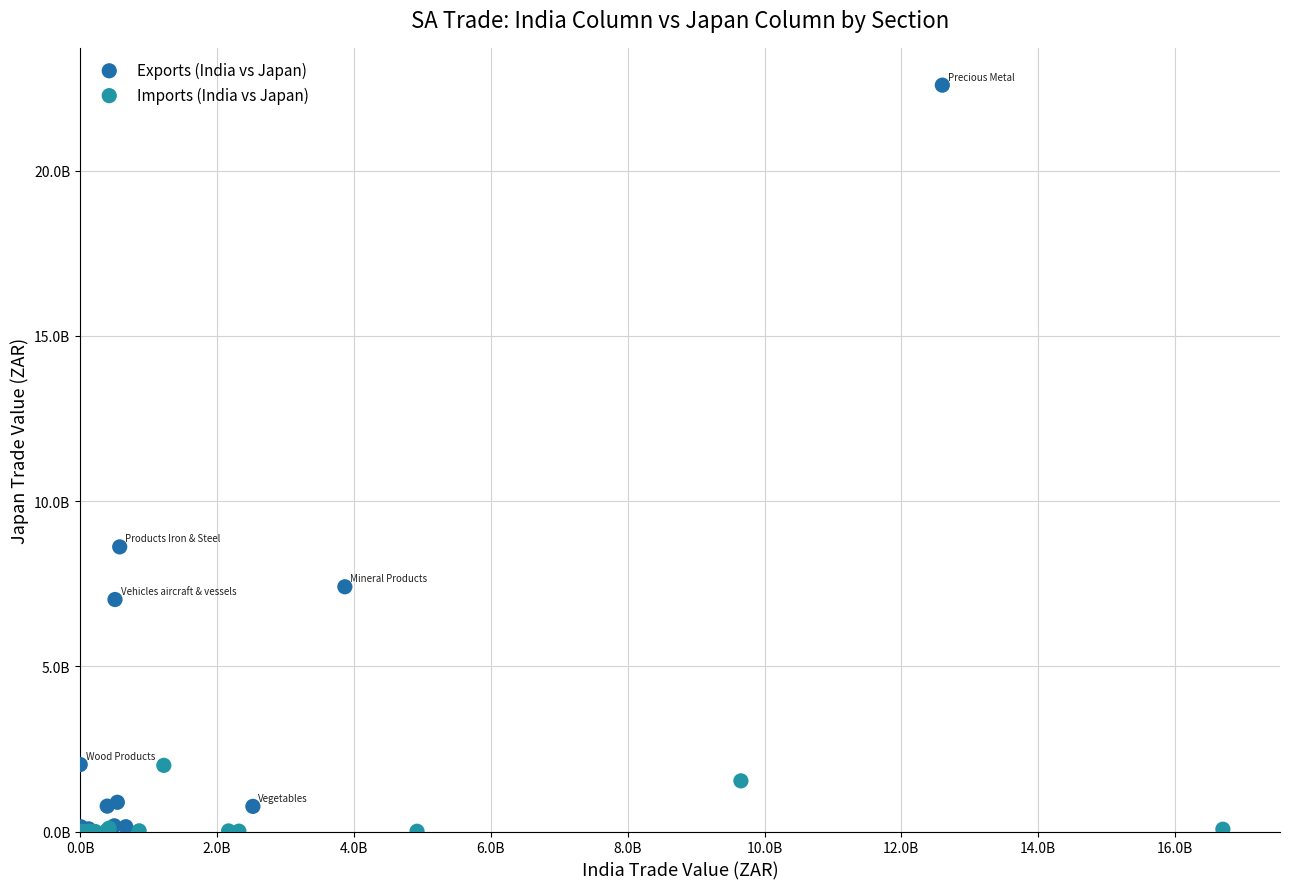

What are all the series names shown in the legend?

Exports (India vs Japan), Imports (India vs Japan)